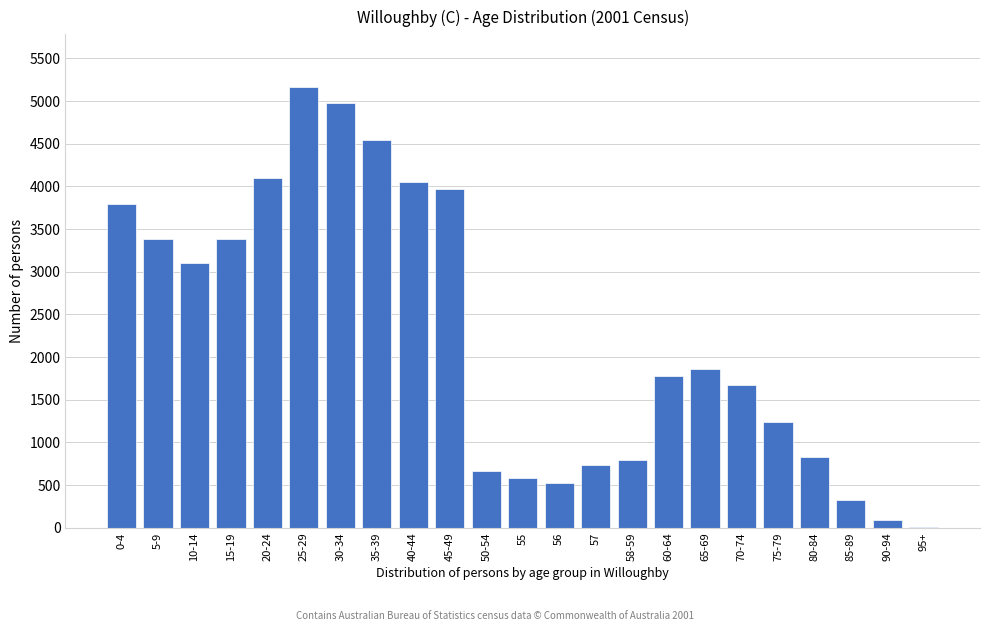

Which label corresponds to the largest value in the chart?

25-29